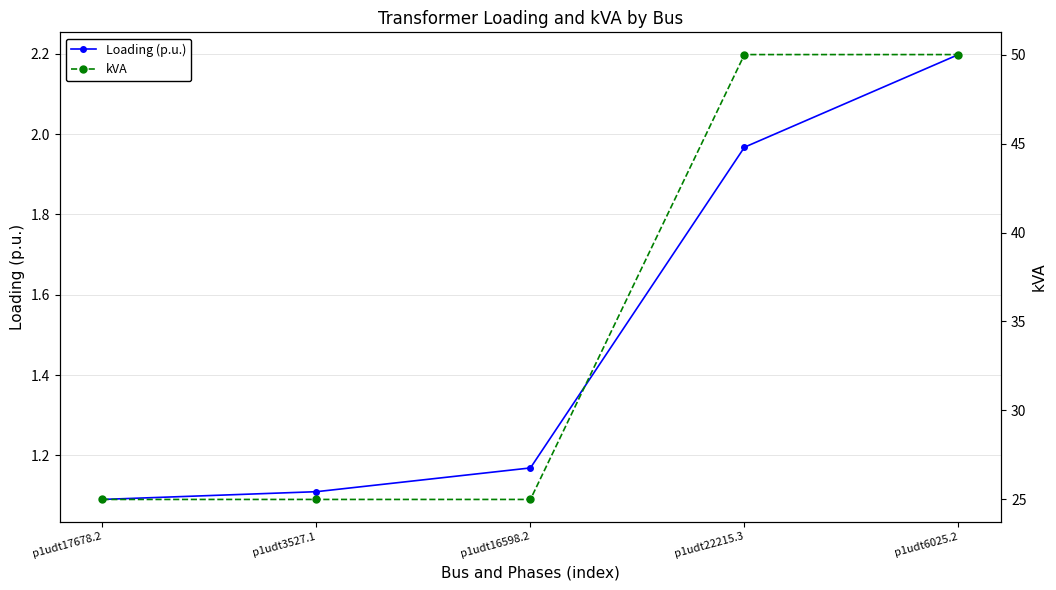

At how many categories does at least one series exceed 32?

2